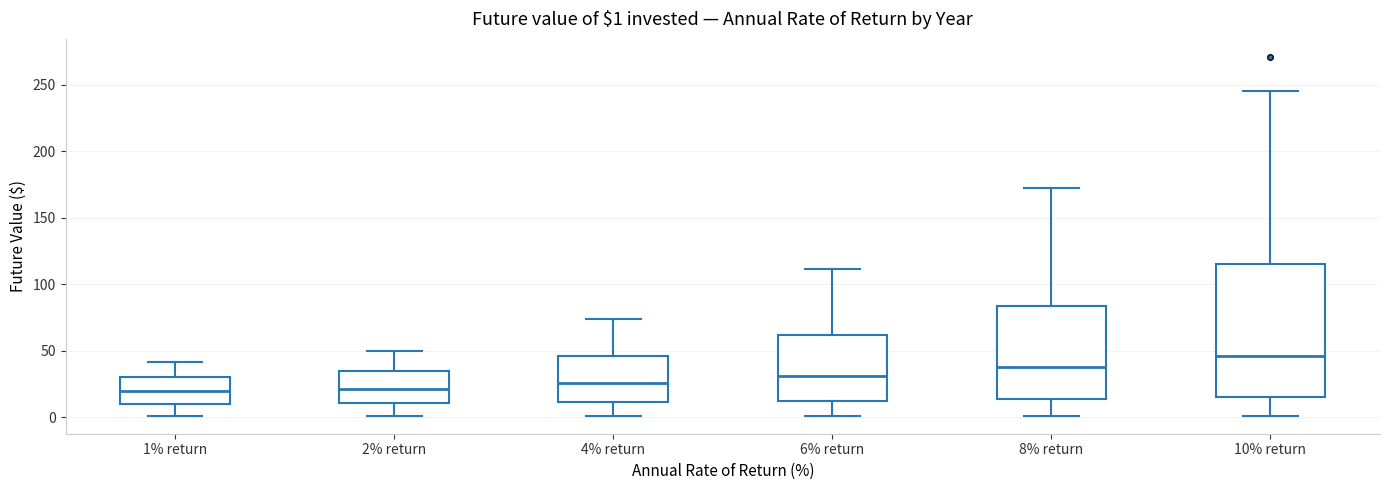

Which box is the tallest, from its lower edge to its upper edge?

10% return